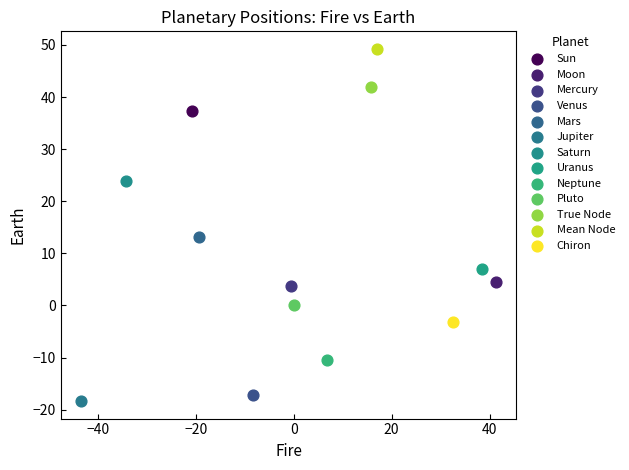

Which series reaches the maximum Y coordinate?

Mean Node